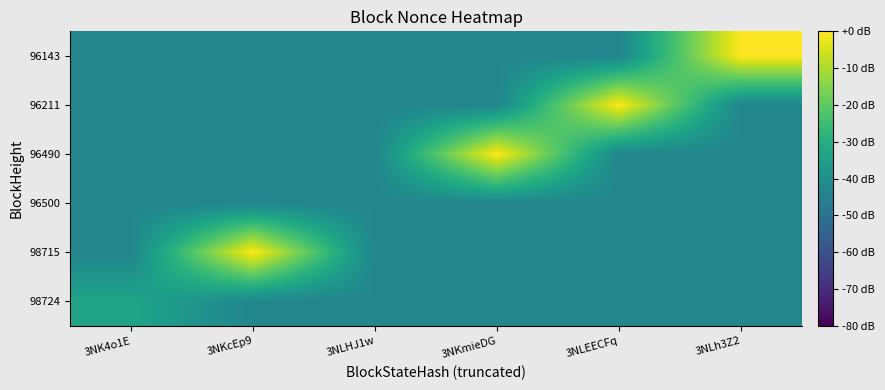

Reading left to right, what are all the values shown in this chart?

98724: 3NK4o1E=-33.2	3NKcEp9=-43.2	3NLHJ1w=-43.2	3NKmieDG=-43.2	3NLEECFq=-43.2	3NLh3Z2=-43.2
98715: 3NK4o1E=-43.2	3NKcEp9=0.0	3NLHJ1w=-43.2	3NKmieDG=-43.2	3NLEECFq=-43.2	3NLh3Z2=-43.2
96500: 3NK4o1E=-43.2	3NKcEp9=-43.2	3NLHJ1w=-43.2	3NKmieDG=-43.2	3NLEECFq=-43.2	3NLh3Z2=-43.2
96490: 3NK4o1E=-43.2	3NKcEp9=-43.2	3NLHJ1w=-43.2	3NKmieDG=-0.1	3NLEECFq=-43.2	3NLh3Z2=-43.2
96211: 3NK4o1E=-43.2	3NKcEp9=-43.2	3NLHJ1w=-43.2	3NKmieDG=-43.2	3NLEECFq=-0.1	3NLh3Z2=-43.2
96143: 3NK4o1E=-43.2	3NKcEp9=-43.2	3NLHJ1w=-43.2	3NKmieDG=-43.2	3NLEECFq=-43.2	3NLh3Z2=-0.1